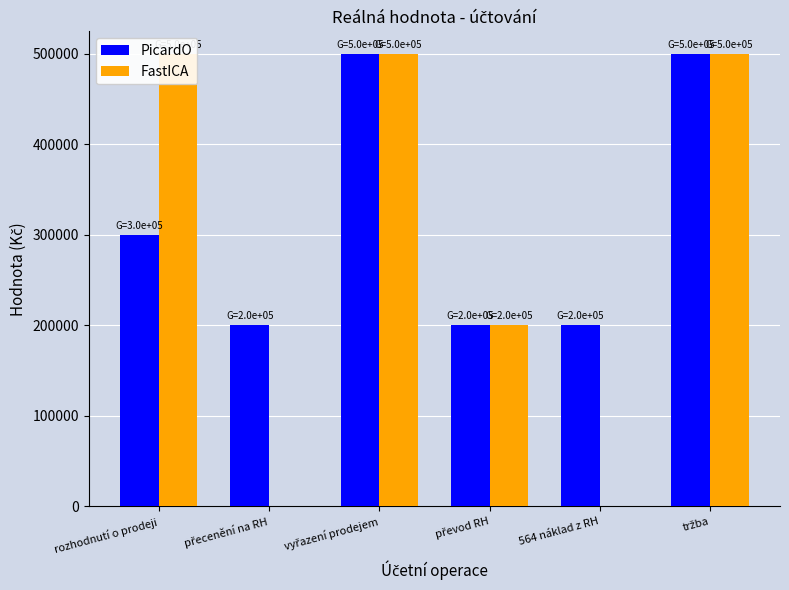

Are the bars grouped side by side (vs. stacked)?

Yes